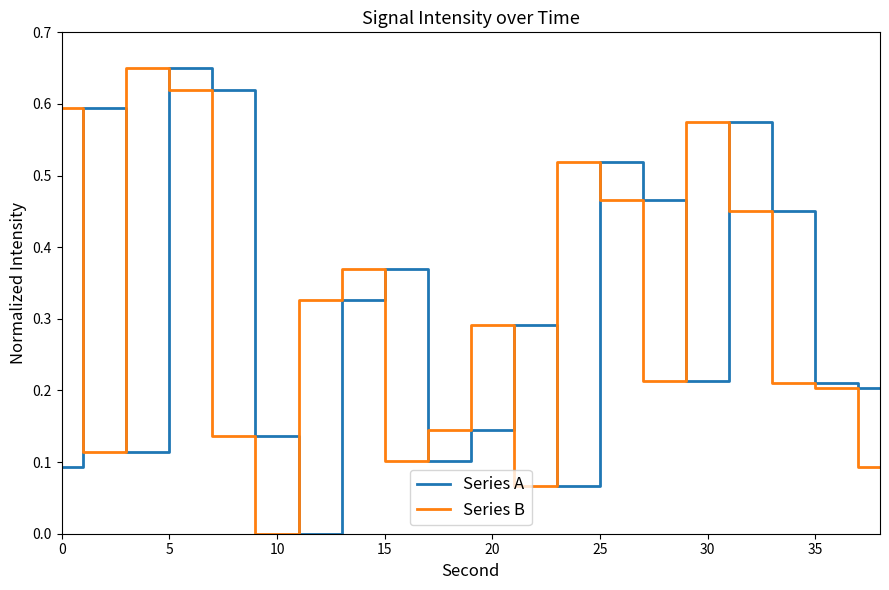

At how many categories does at least one series exceed 0?

20